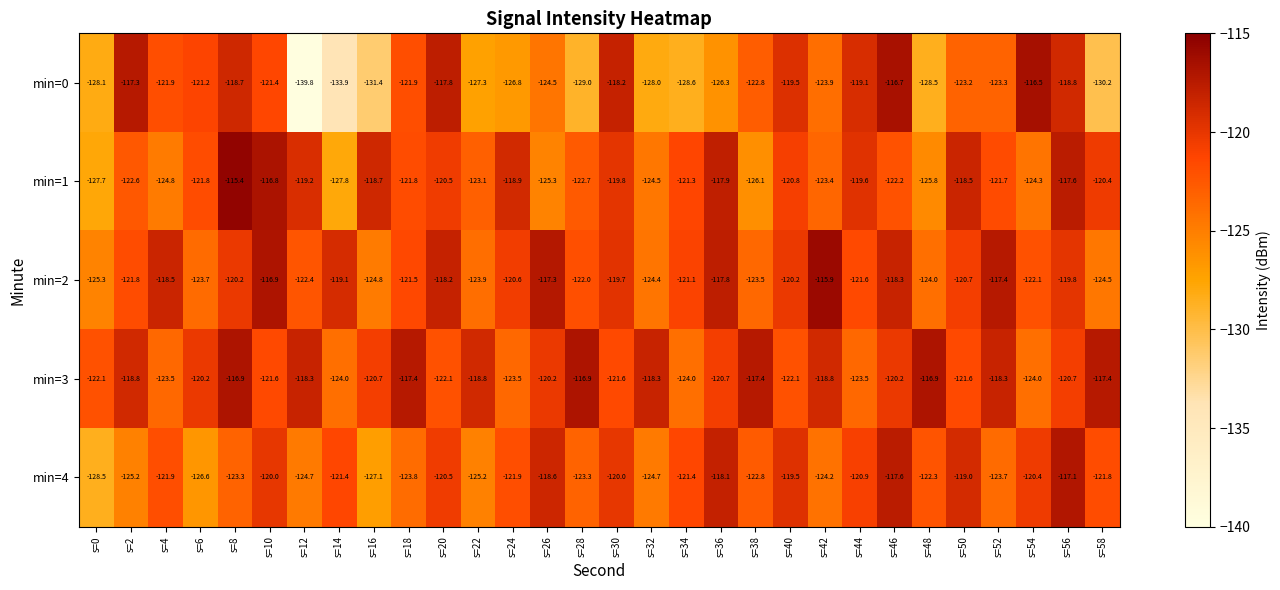

True or false: min=1 has a value of -118.7 at s=16.

True